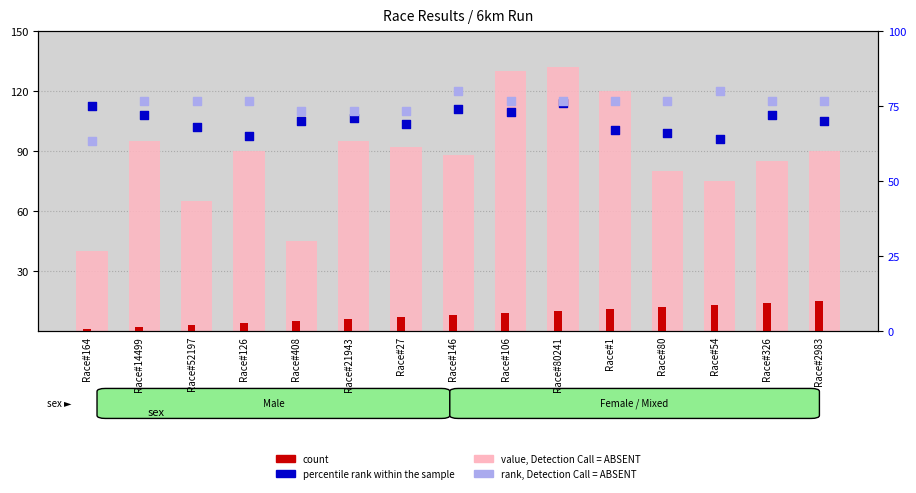

At which category is the sum across all series the highest?

Race#80241